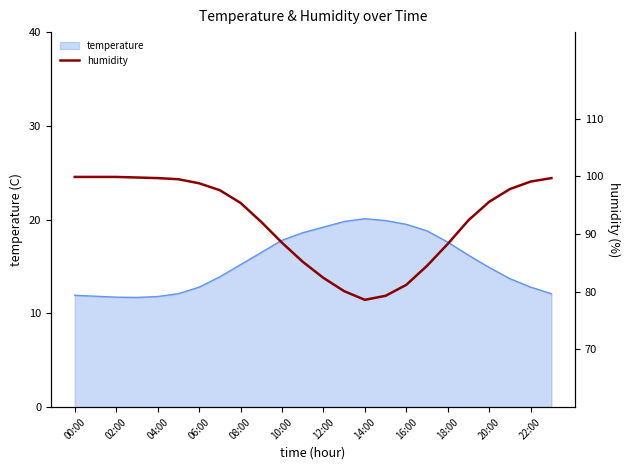

Where does the data first go above 95?

00:00